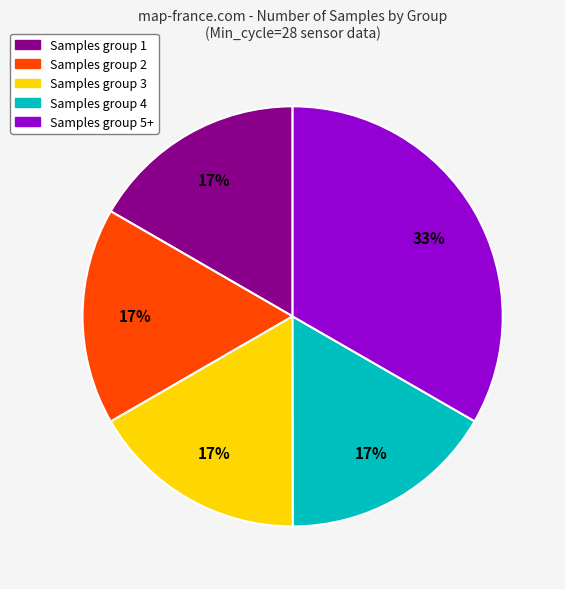

To the nearest percent, what is the average slice percentage?

20%